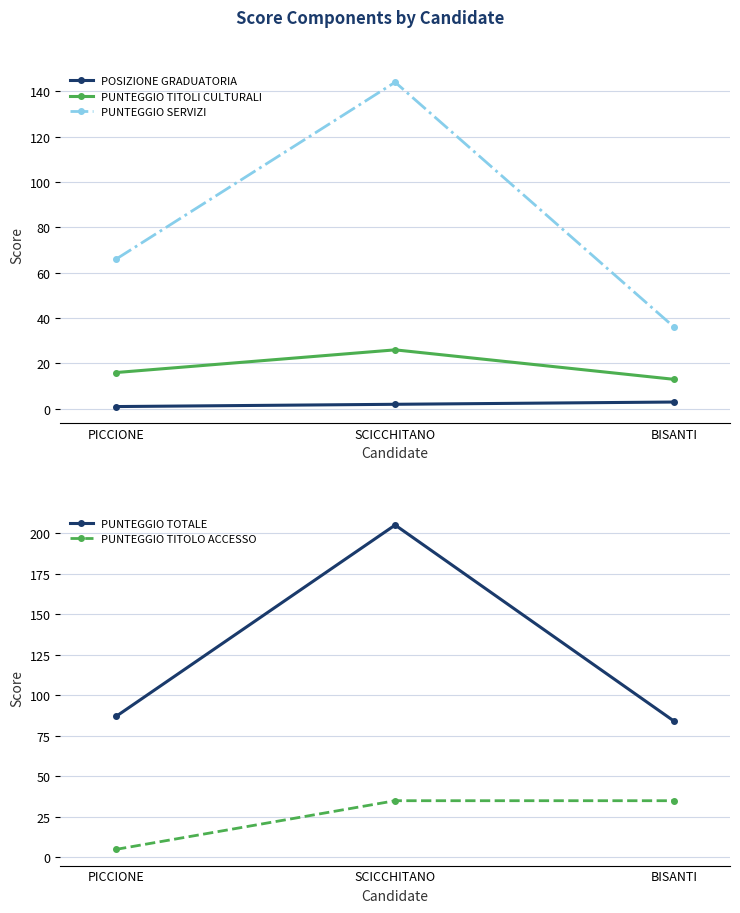

What is the minimum value shown in the chart?

1